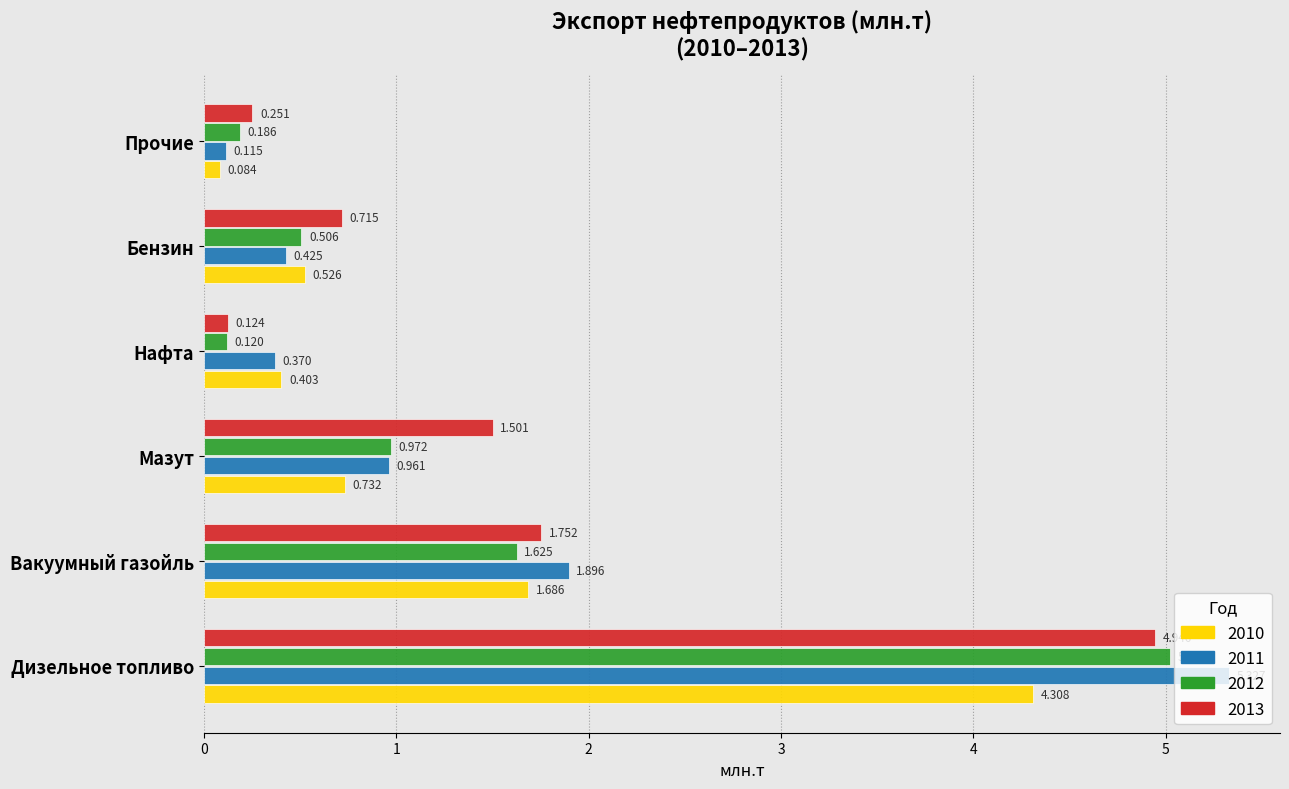

Which category has the highest value across all series?

Дизельное топливо